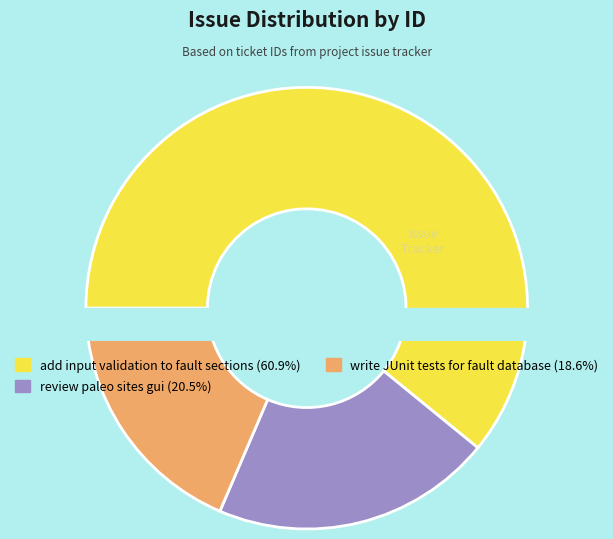

How many segments does this pie chart have?

3